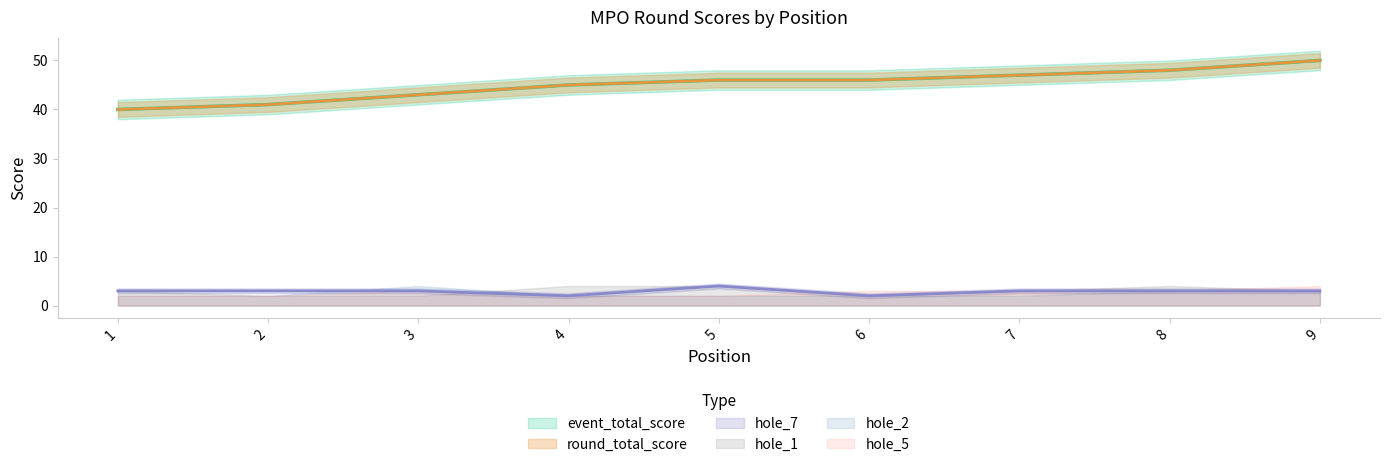

Which category has the lowest value in the hole_7 series?

4